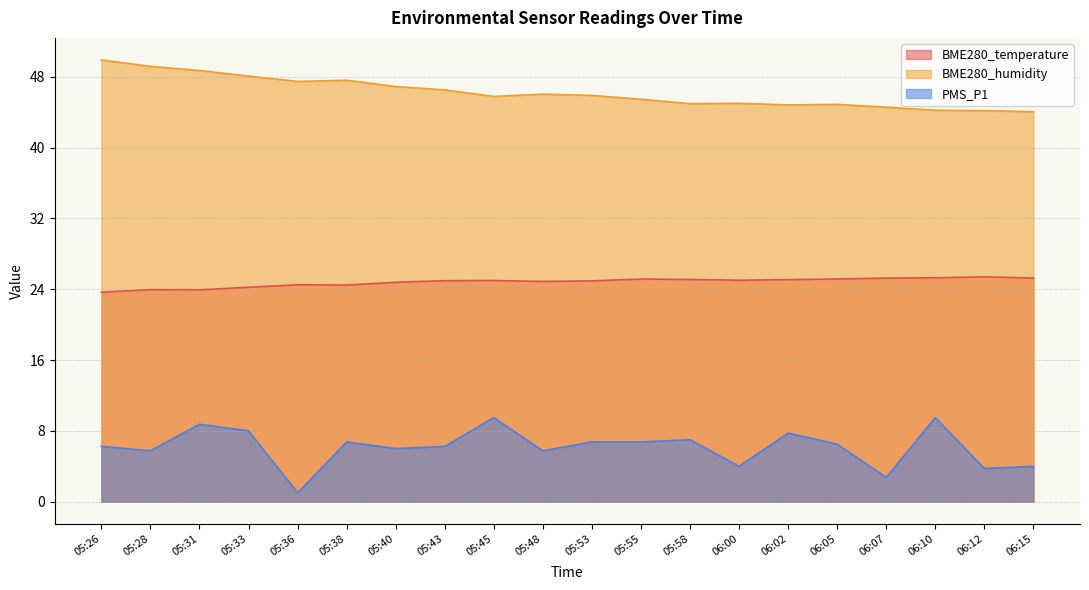

True or false: BME280_temperature and PMS_P1 intersect in this chart.

False